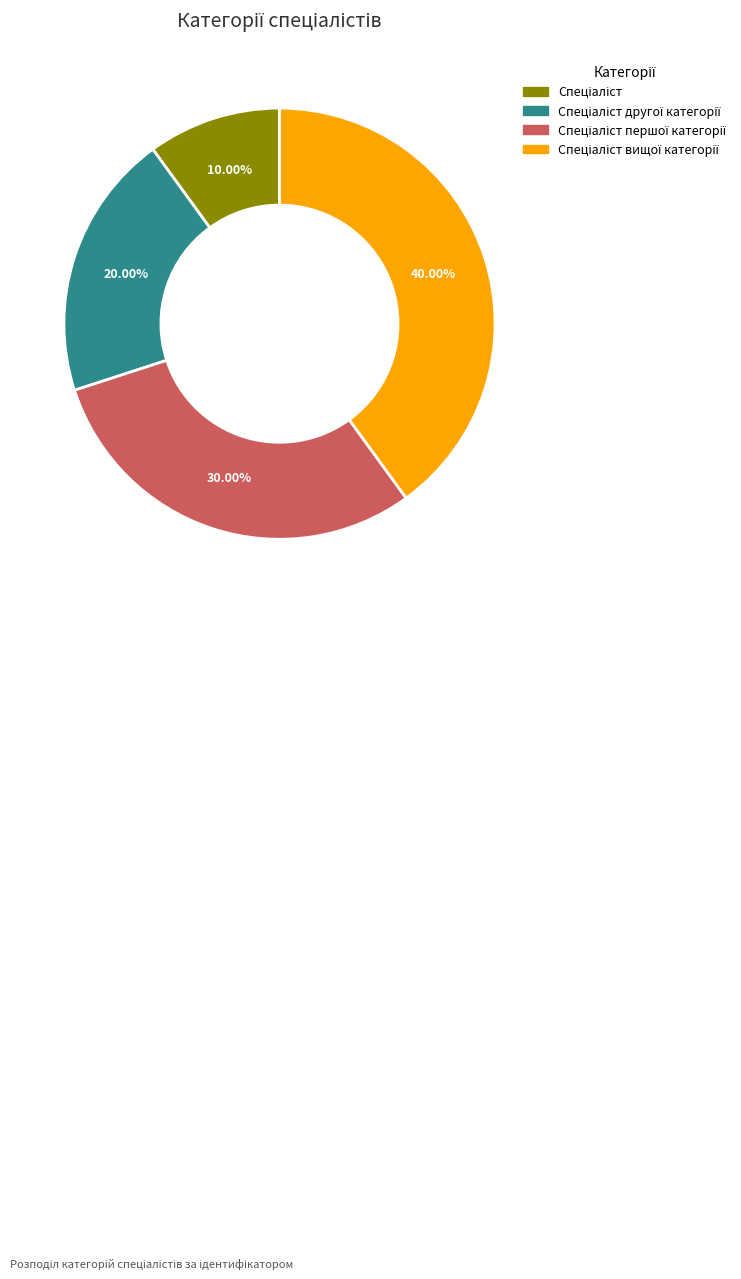

To the nearest percent, what is the average slice percentage?

25%